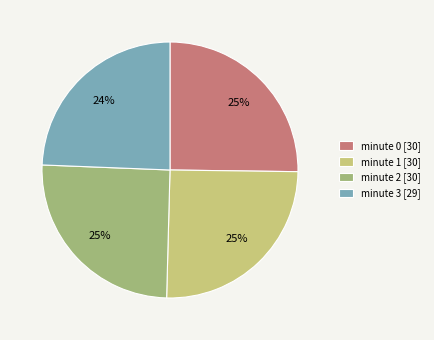

Is minute 3 the majority of the pie?

No